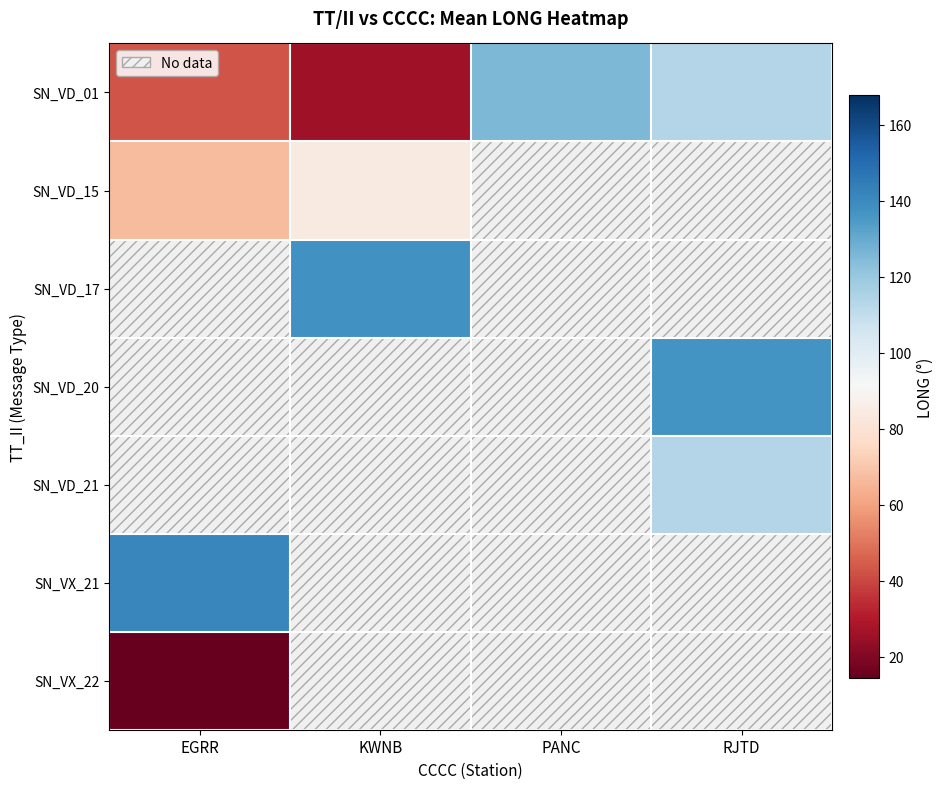

Between EGRR and KWNB, which is larger?

EGRR